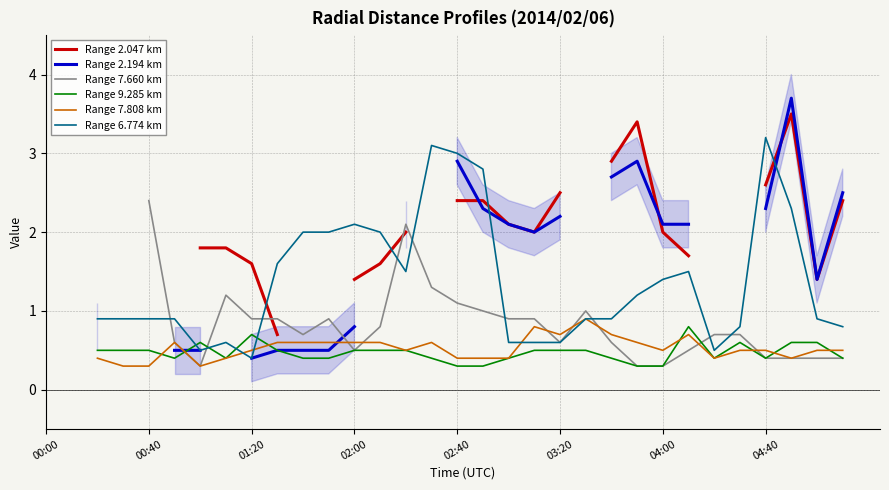

Is it true that Range 2.047 km equals 2.7 at 01:20?

False